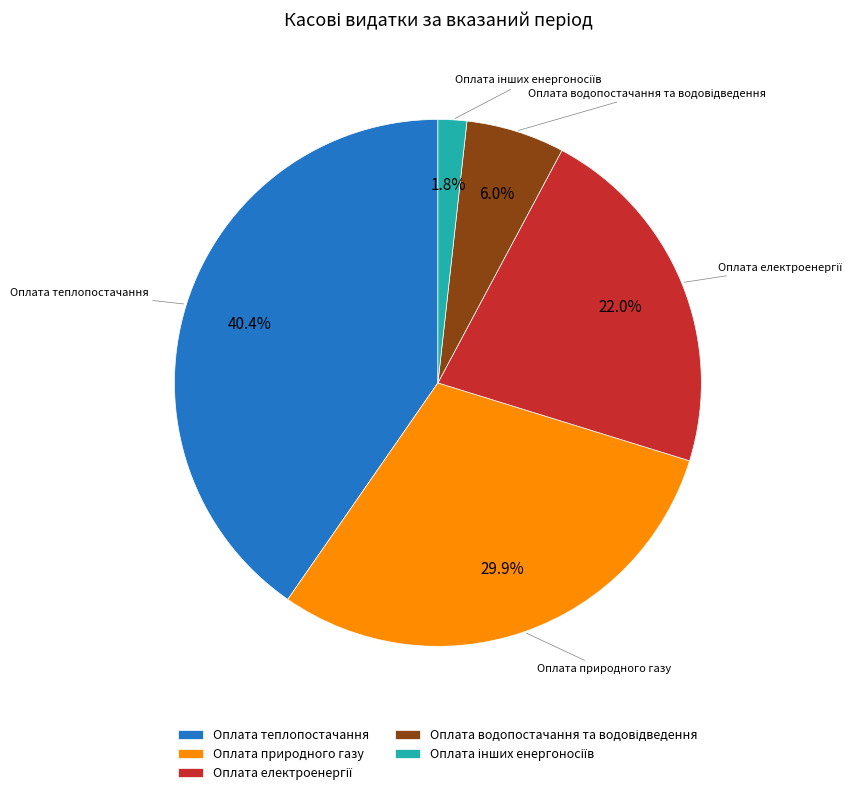

How many slices are in this pie chart?

5